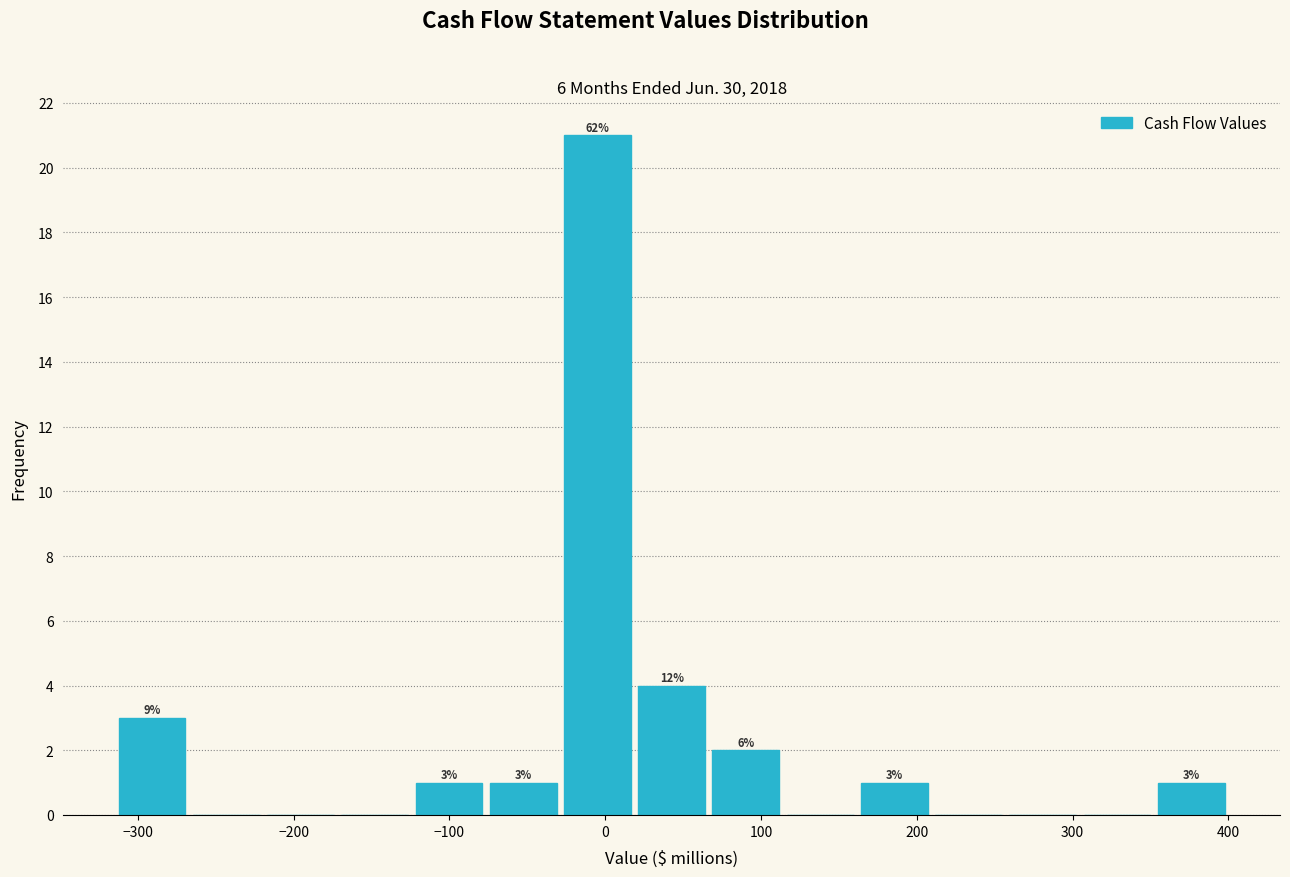

Which range on the x-axis has the tallest bar?

-30 to 20